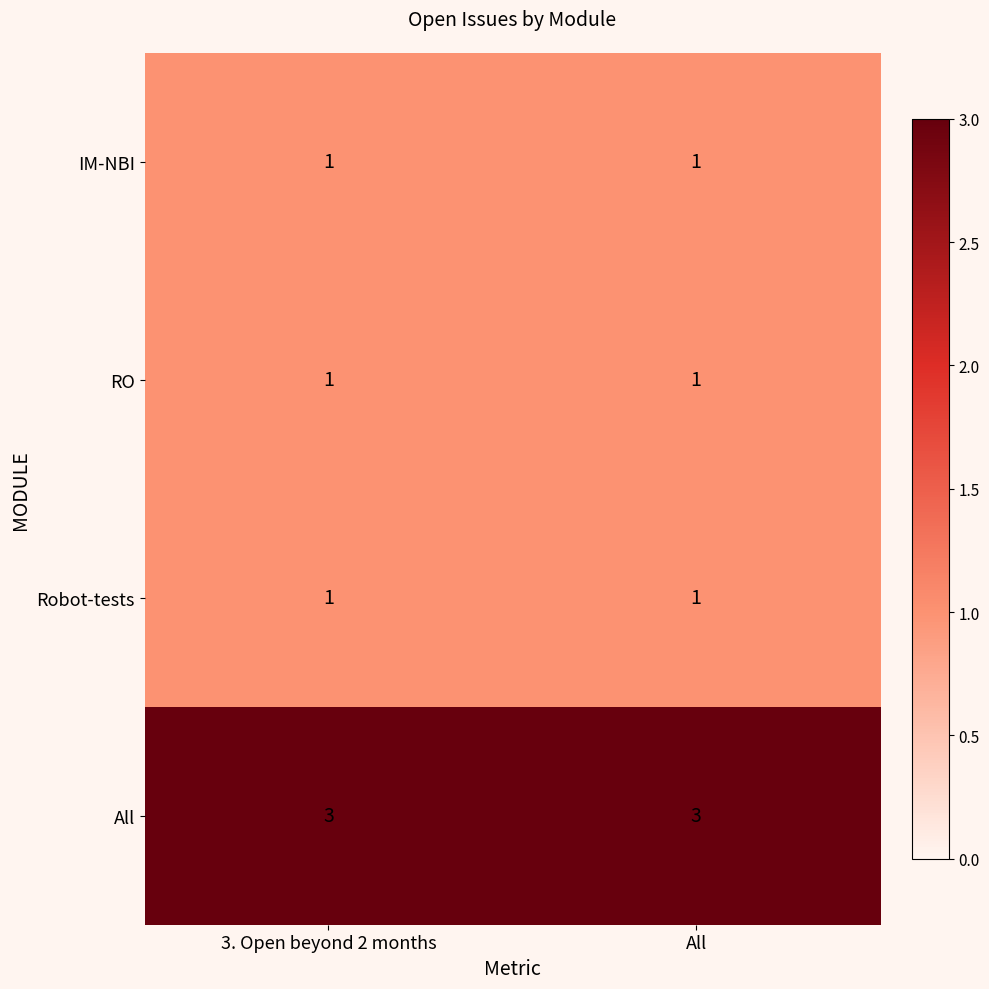

What is the maximum value shown in the chart?

3